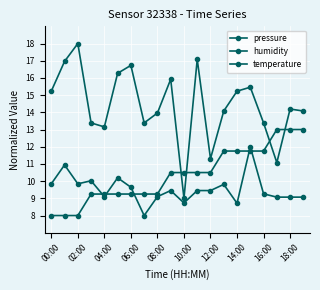

What is the greatest value displayed?

18.0